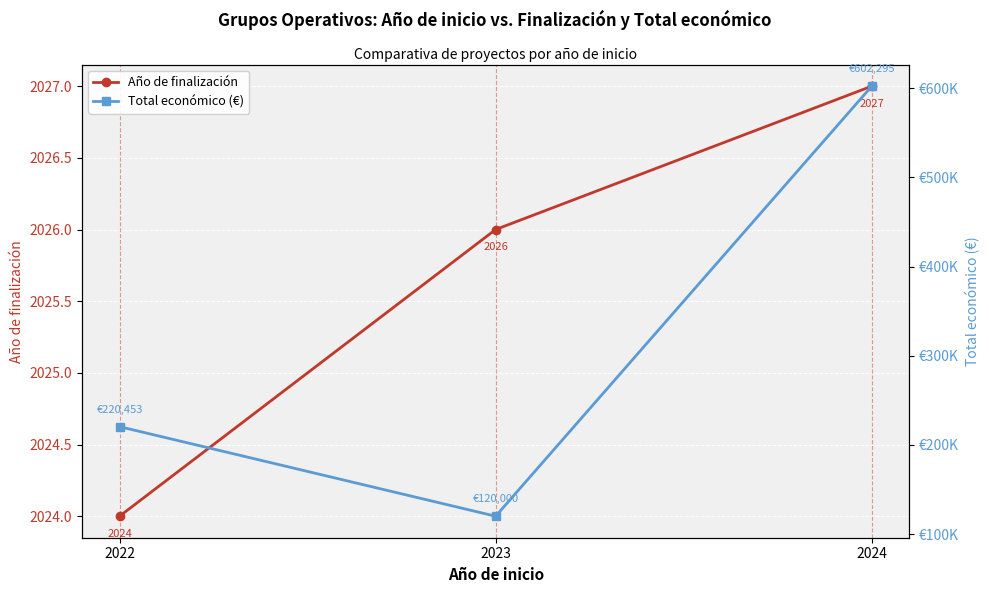

Reading left to right, transcribe all the data shown in this chart.

Año de finalización: 2022=2024.0	2023=2026.0	2024=2027.0
Total económico (€): 2022=220453.0	2023=120000.0	2024=602295.4